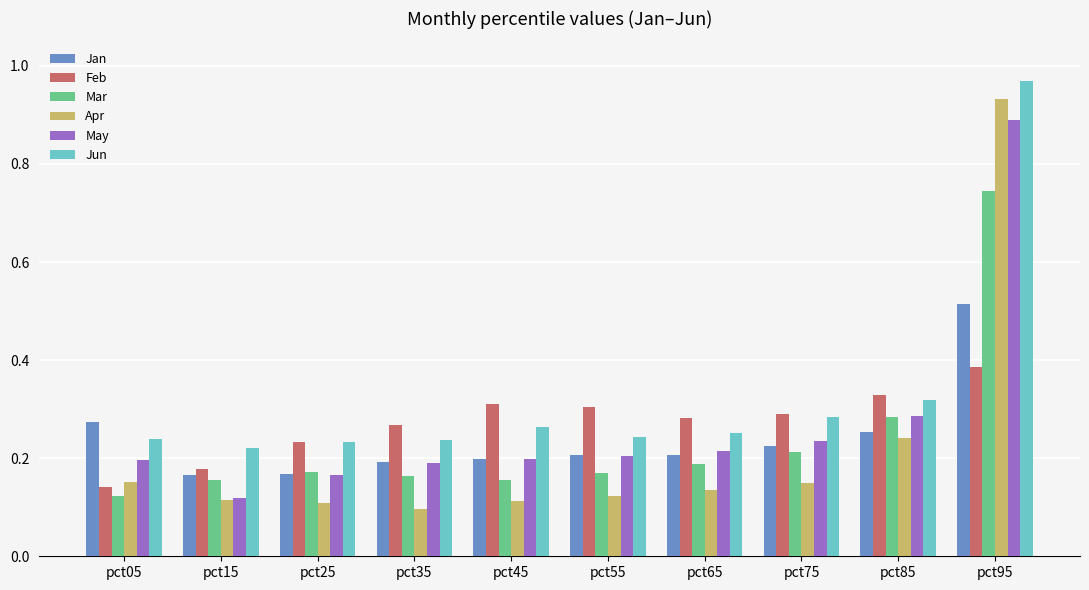

Which series has the widest spread of values?

Apr